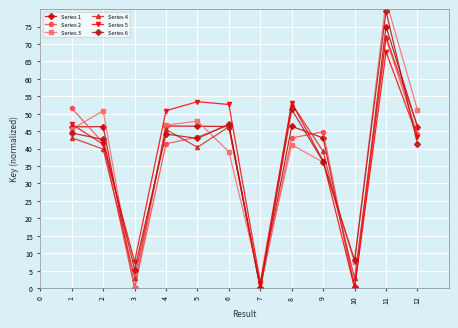

Is it true that Series 4 equals 2.8 at 10?

True